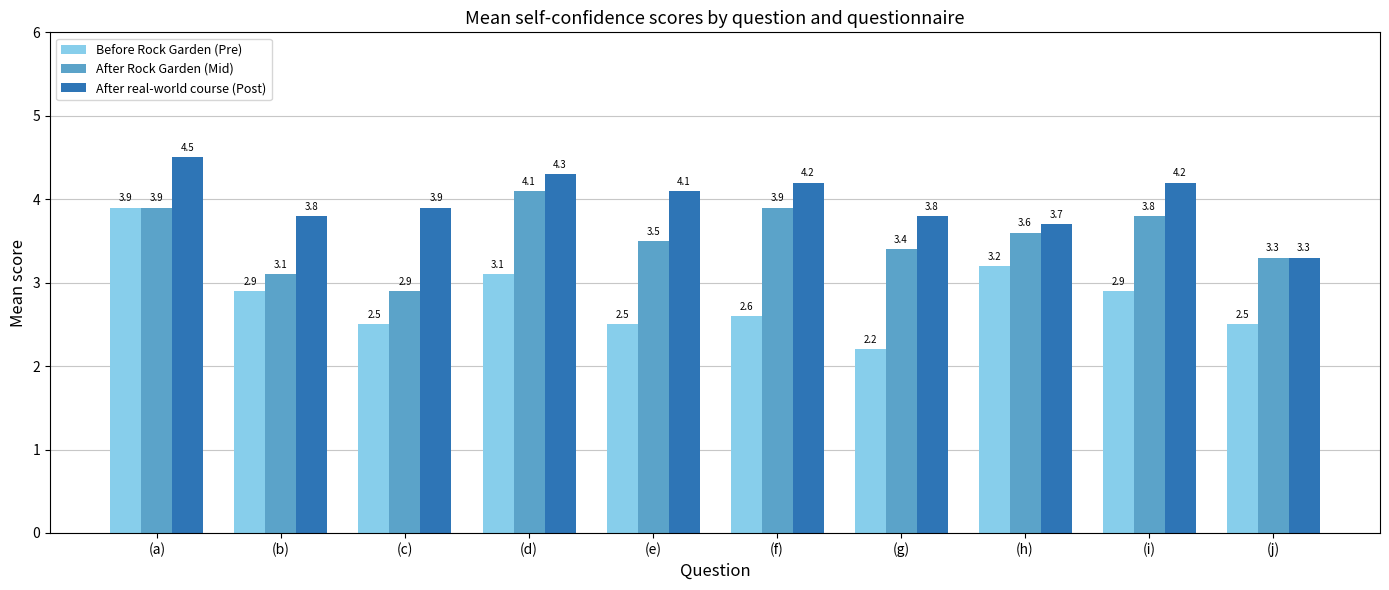

What is the sum of the After real-world course (Post) values at (f) and (i)?

8.4